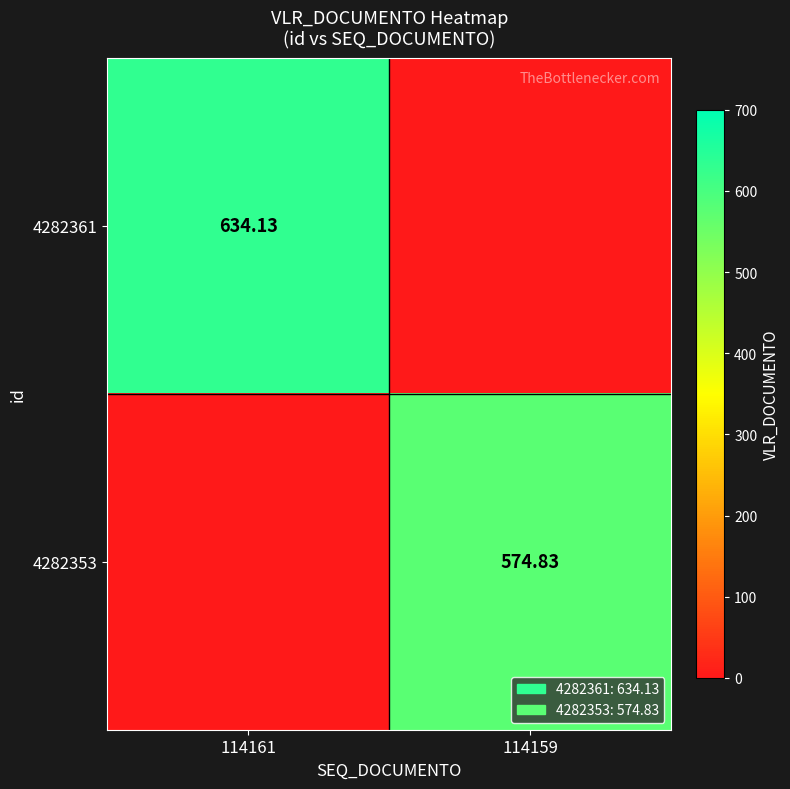

What is the spread (max minus min) of values at 114161?

634.1